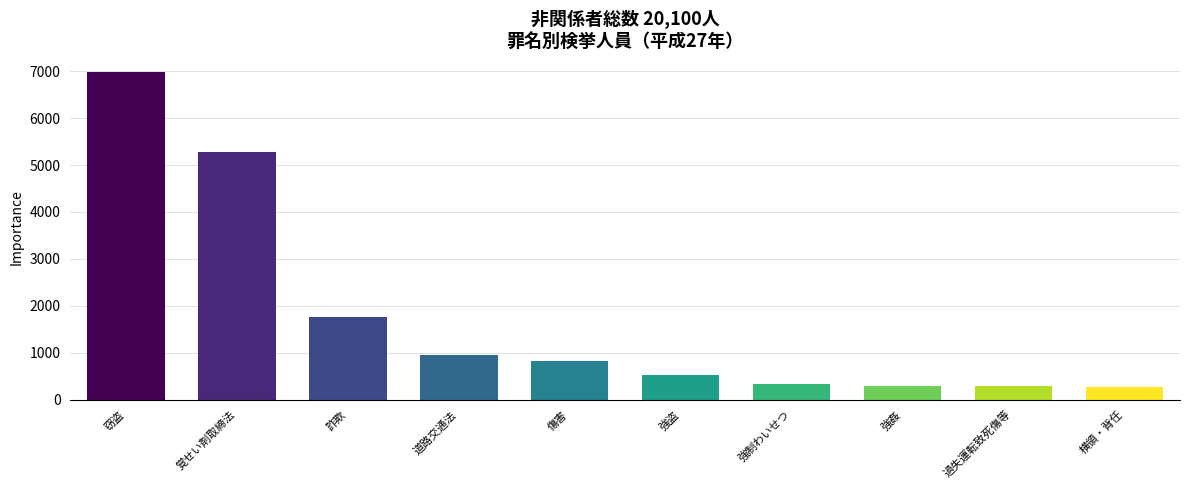

Read the value at 窃盗.

6986